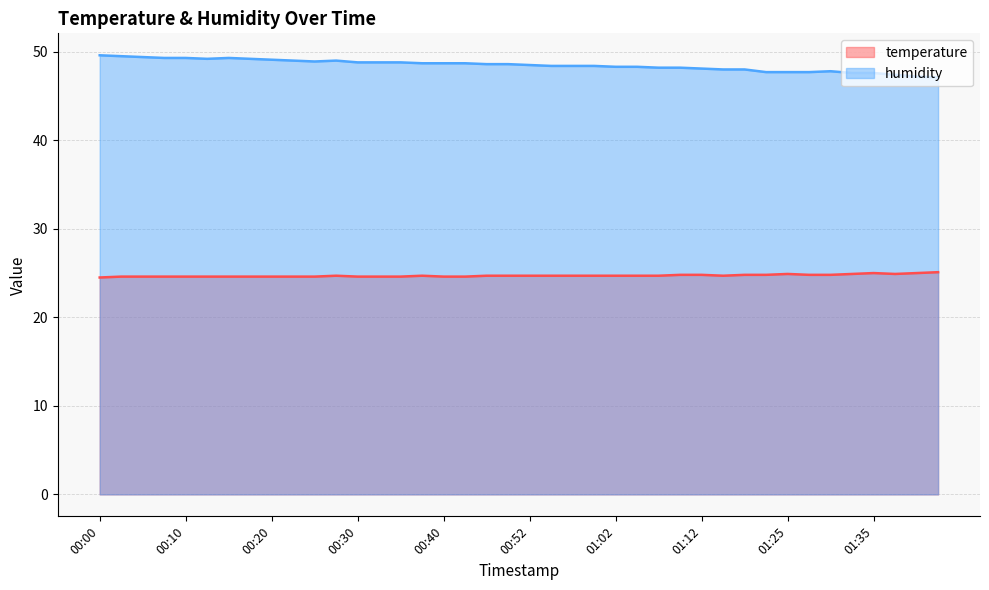

Which category has the highest value in the temperature series?

01:43